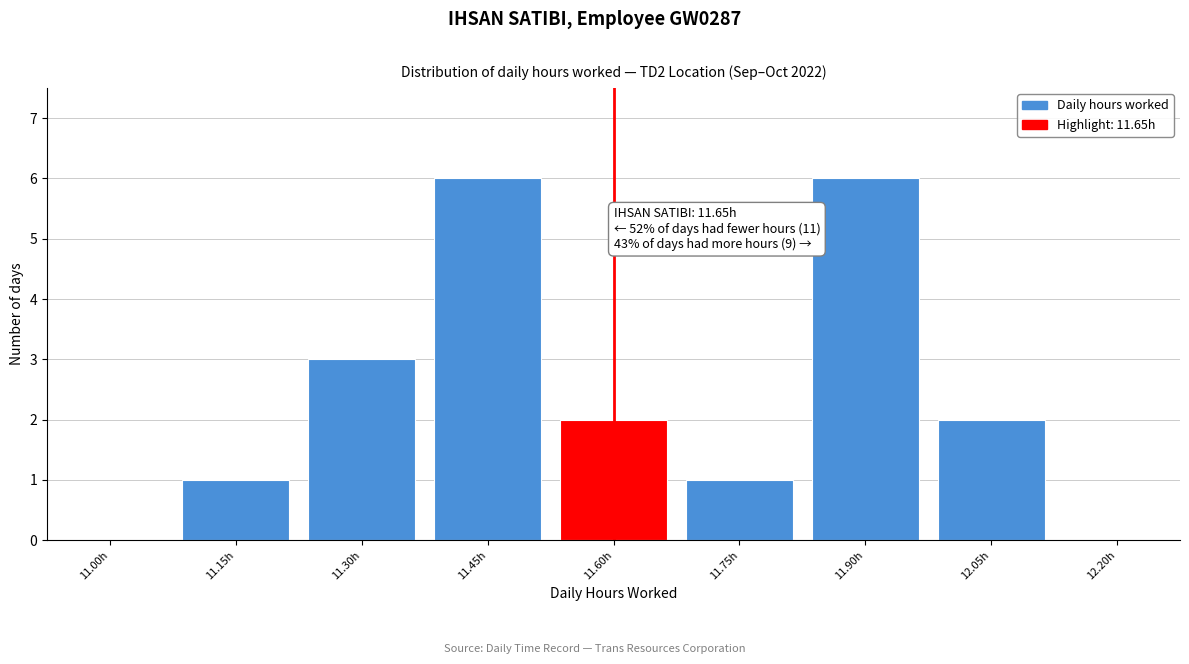

Reading left to right, extract all data points from this chart.

11.00h=0	11.15h=1	11.30h=3	11.45h=6	11.60h=2	11.75h=1	11.90h=6	12.05h=2	12.20h=0